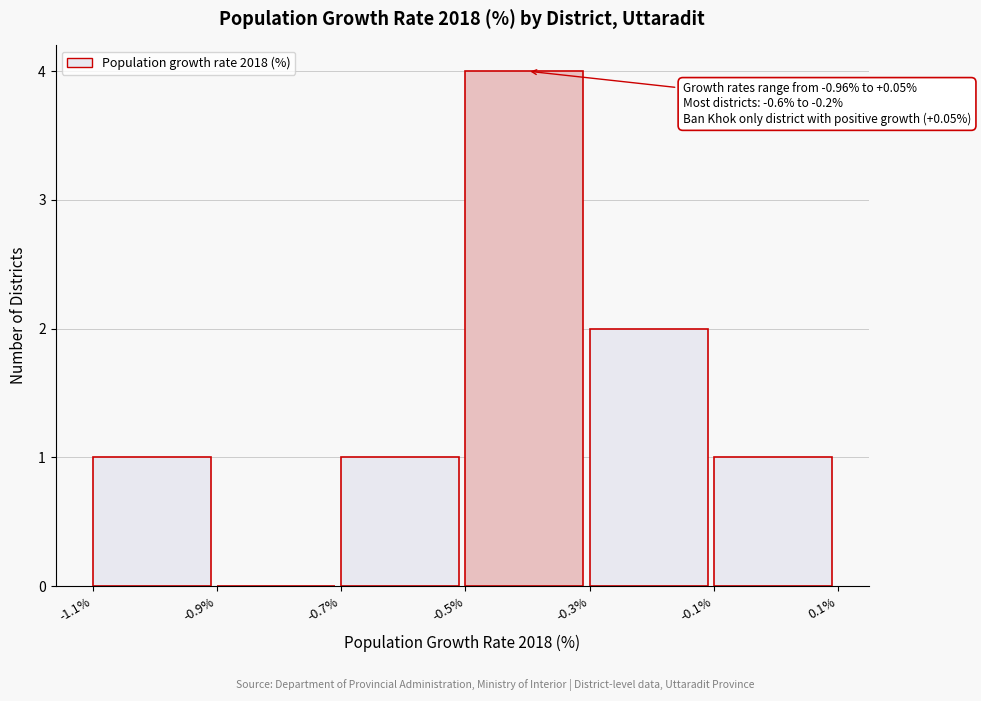

Which range on the x-axis has the tallest bar?

-0.5% to -0.3%